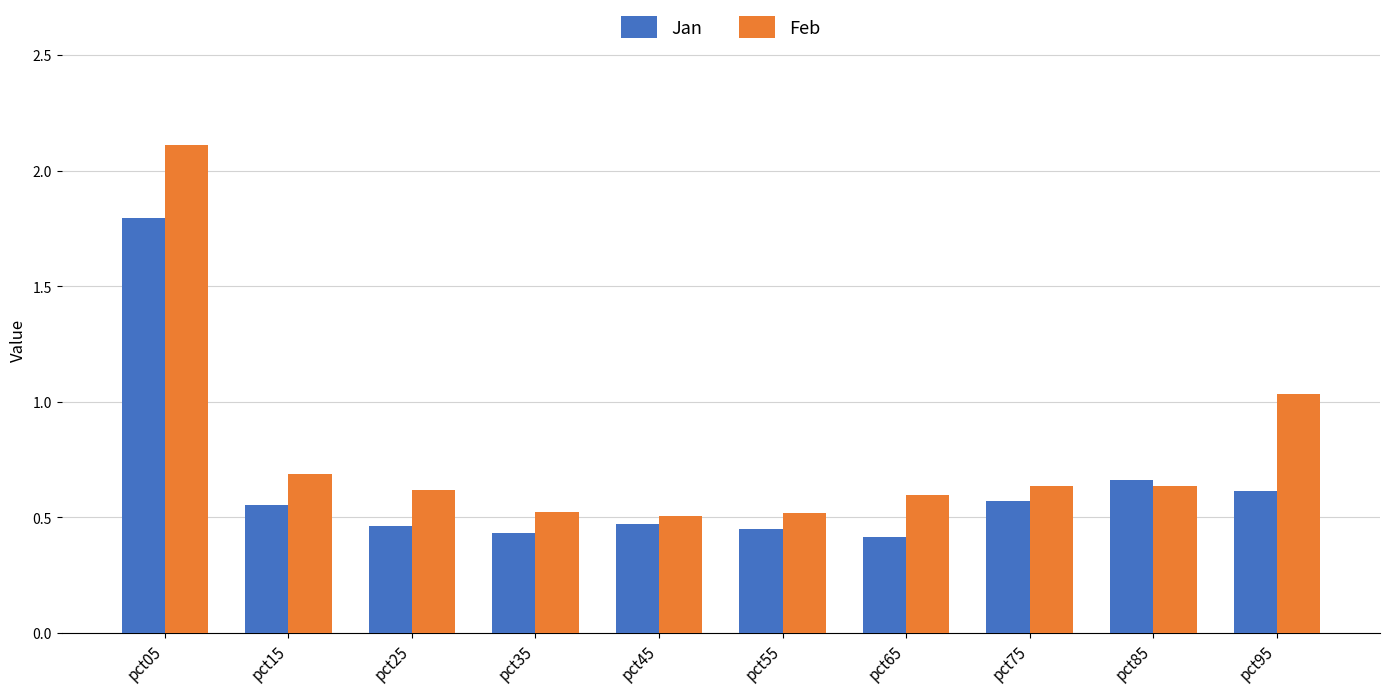

Rank the series by their average value, from highest to lowest.

Feb, Jan